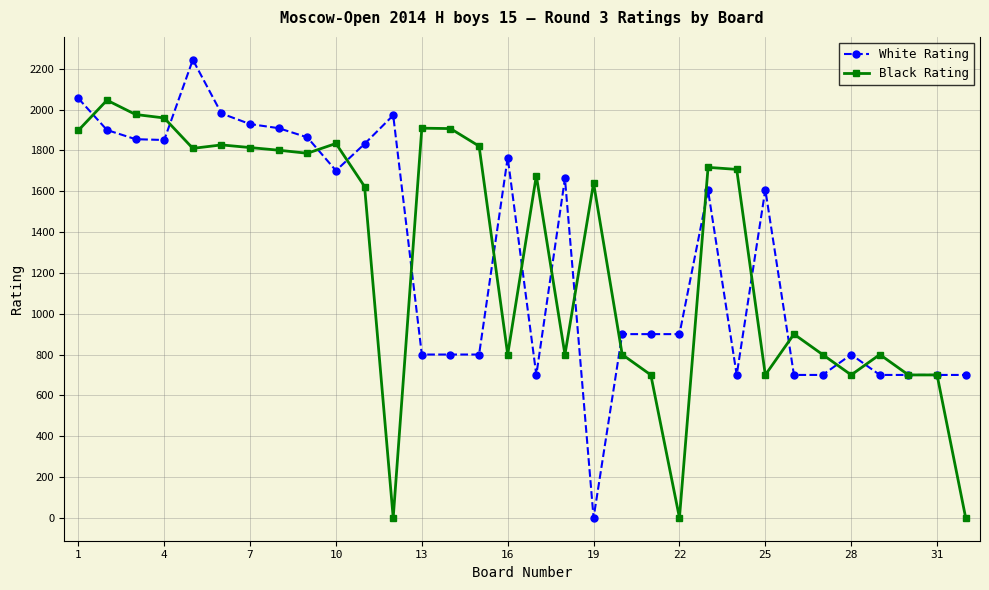

True or false: White Rating has more than 1 interior local peaks.

True